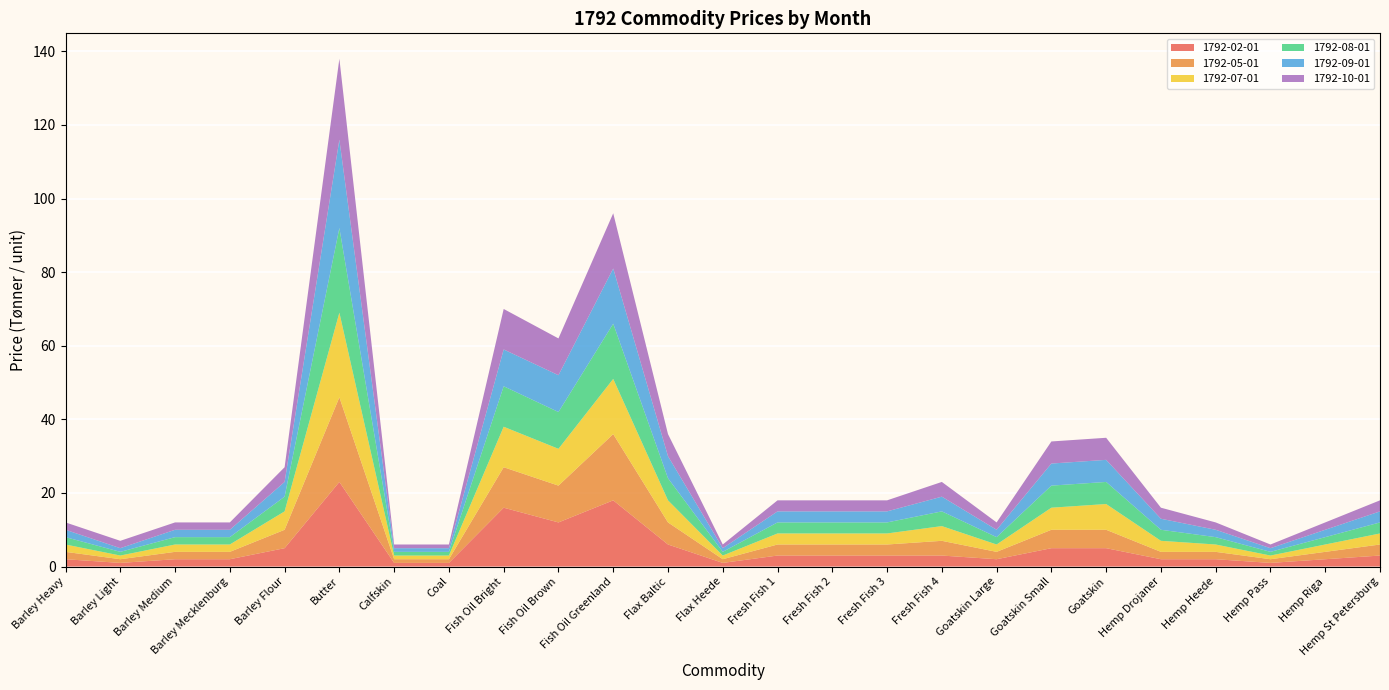

Reading left to right, what are all the values shown in this chart?

1792-02-01: Barley Heavy=2	Barley Light=1	Barley Medium=2	Barley Mecklenburg=2	Barley Flour=5	Butter=23	Calfskin=1	Coal=1	Fish Oil Bright=16	Fish Oil Brown=12	Fish Oil Greenland=18	Flax Baltic=6	Flax Heede=1	Fresh Fish 1=3	Fresh Fish 2=3	Fresh Fish 3=3	Fresh Fish 4=3	Goatskin Large=2	Goatskin Small=5	Goatskin=5	Hemp Drojaner=2	Hemp Heede=2	Hemp Pass=1	Hemp Riga=2	Hemp St Petersburg=3
1792-05-01: Barley Heavy=2	Barley Light=1	Barley Medium=2	Barley Mecklenburg=2	Barley Flour=5	Butter=23	Calfskin=1	Coal=1	Fish Oil Bright=11	Fish Oil Brown=10	Fish Oil Greenland=18	Flax Baltic=6	Flax Heede=1	Fresh Fish 1=3	Fresh Fish 2=3	Fresh Fish 3=3	Fresh Fish 4=4	Goatskin Large=2	Goatskin Small=5	Goatskin=5	Hemp Drojaner=2	Hemp Heede=2	Hemp Pass=1	Hemp Riga=2	Hemp St Petersburg=3
1792-07-01: Barley Heavy=2	Barley Light=1	Barley Medium=2	Barley Mecklenburg=2	Barley Flour=5	Butter=23	Calfskin=1	Coal=1	Fish Oil Bright=11	Fish Oil Brown=10	Fish Oil Greenland=15	Flax Baltic=6	Flax Heede=1	Fresh Fish 1=3	Fresh Fish 2=3	Fresh Fish 3=3	Fresh Fish 4=4	Goatskin Large=2	Goatskin Small=6	Goatskin=7	Hemp Drojaner=3	Hemp Heede=2	Hemp Pass=1	Hemp Riga=2	Hemp St Petersburg=3
1792-08-01: Barley Heavy=2	Barley Light=1	Barley Medium=2	Barley Mecklenburg=2	Barley Flour=4	Butter=23	Calfskin=1	Coal=1	Fish Oil Bright=11	Fish Oil Brown=10	Fish Oil Greenland=15	Flax Baltic=6	Flax Heede=1	Fresh Fish 1=3	Fresh Fish 2=3	Fresh Fish 3=3	Fresh Fish 4=4	Goatskin Large=2	Goatskin Small=6	Goatskin=6	Hemp Drojaner=3	Hemp Heede=2	Hemp Pass=1	Hemp Riga=2	Hemp St Petersburg=3
1792-09-01: Barley Heavy=2	Barley Light=1	Barley Medium=2	Barley Mecklenburg=2	Barley Flour=4	Butter=24	Calfskin=1	Coal=1	Fish Oil Bright=10	Fish Oil Brown=10	Fish Oil Greenland=15	Flax Baltic=6	Flax Heede=1	Fresh Fish 1=3	Fresh Fish 2=3	Fresh Fish 3=3	Fresh Fish 4=4	Goatskin Large=2	Goatskin Small=6	Goatskin=6	Hemp Drojaner=3	Hemp Heede=2	Hemp Pass=1	Hemp Riga=2	Hemp St Petersburg=3
1792-10-01: Barley Heavy=2	Barley Light=2	Barley Medium=2	Barley Mecklenburg=2	Barley Flour=4	Butter=22	Calfskin=1	Coal=1	Fish Oil Bright=11	Fish Oil Brown=10	Fish Oil Greenland=15	Flax Baltic=6	Flax Heede=1	Fresh Fish 1=3	Fresh Fish 2=3	Fresh Fish 3=3	Fresh Fish 4=4	Goatskin Large=2	Goatskin Small=6	Goatskin=6	Hemp Drojaner=3	Hemp Heede=2	Hemp Pass=1	Hemp Riga=2	Hemp St Petersburg=3